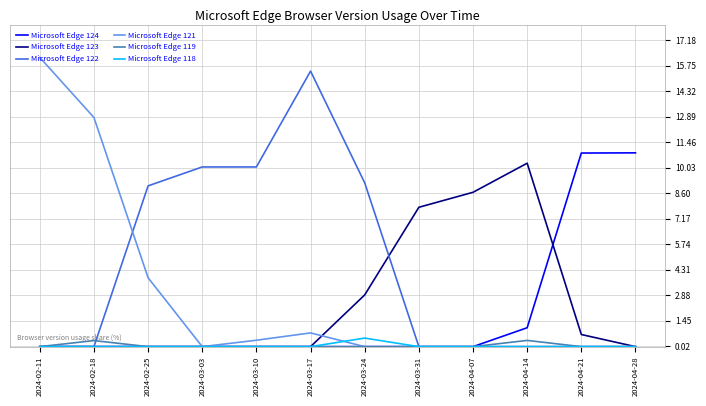

What is the greatest value displayed?

16.2